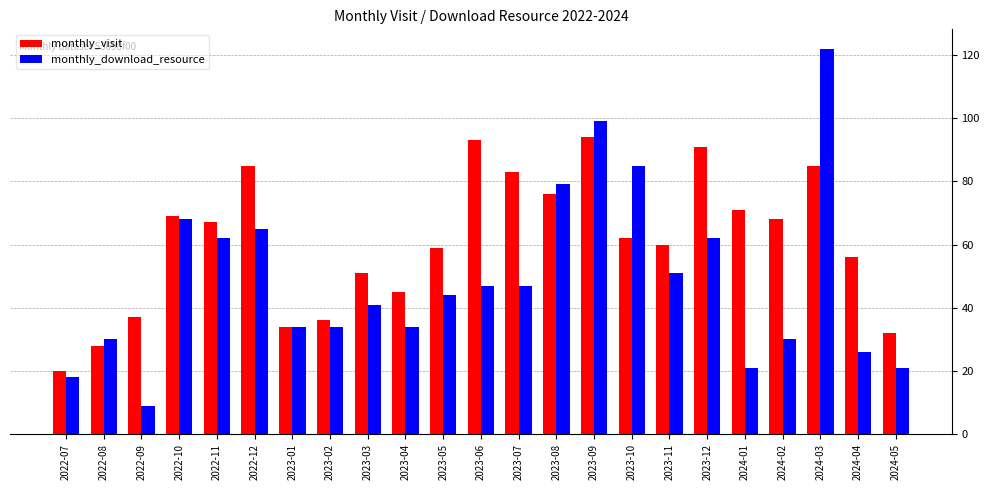

Which category has the lowest value in the monthly_visit series?

2022-07